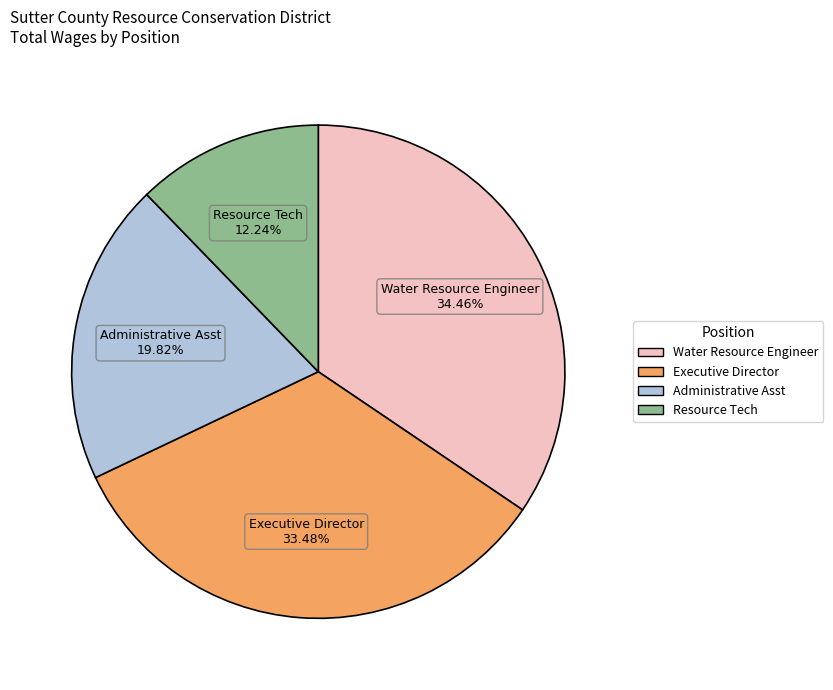

Which has a higher value, Executive Director or Water Resource Engineer?

Water Resource Engineer